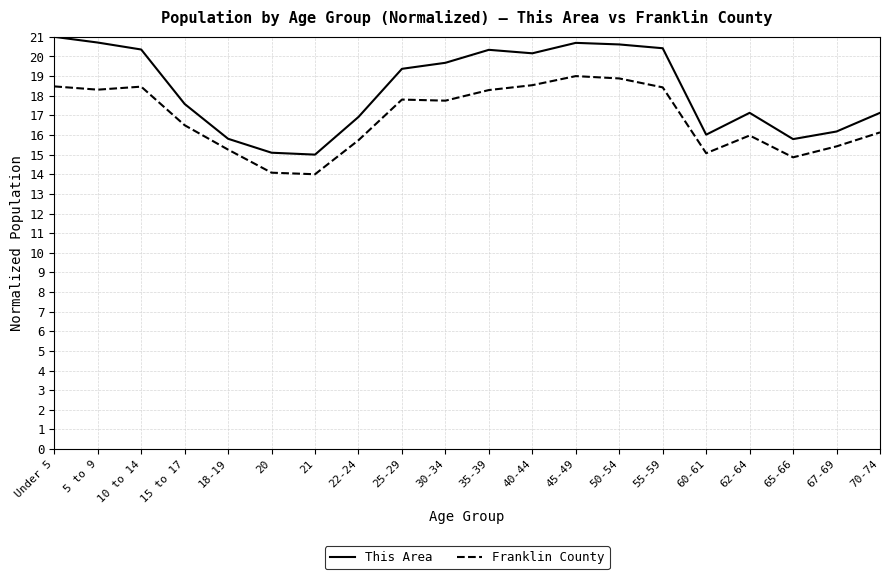

Does the chart display data point markers on the line(s)?

No